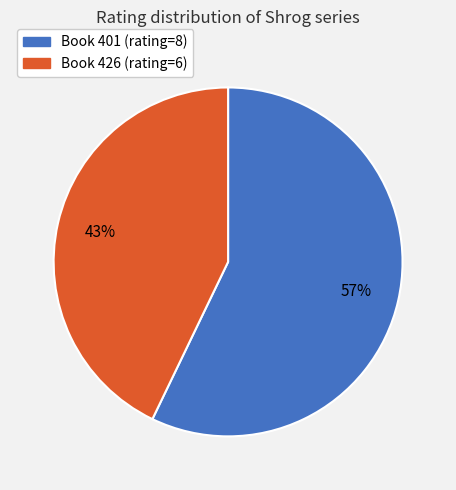

To the nearest percent, what is the average slice percentage?

50%